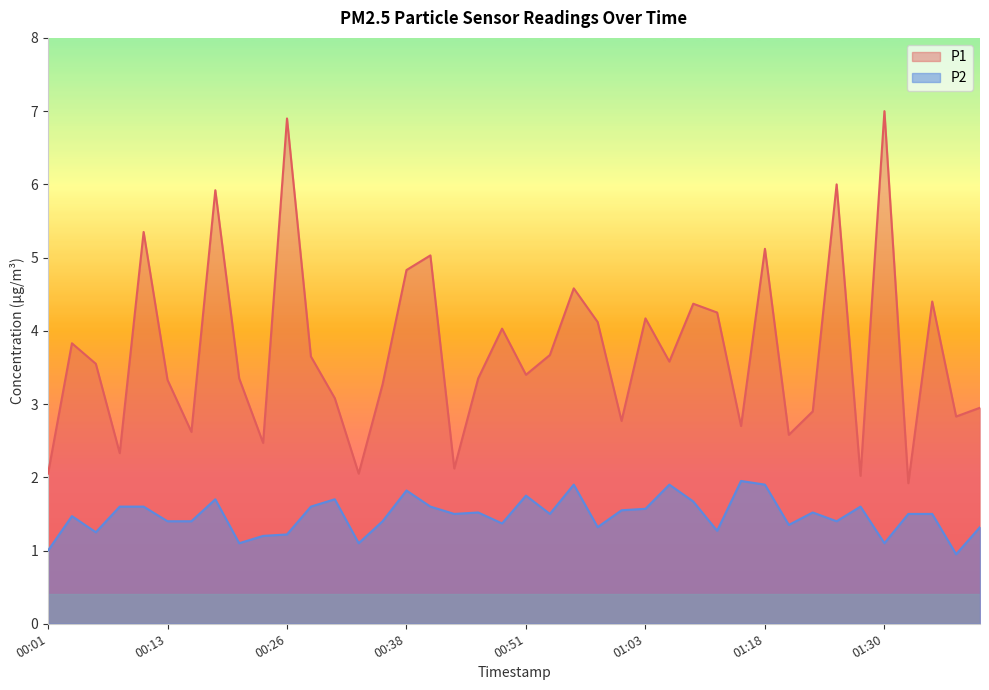

Between 00:08 and 00:28, which series saw the biggest shift?

P1